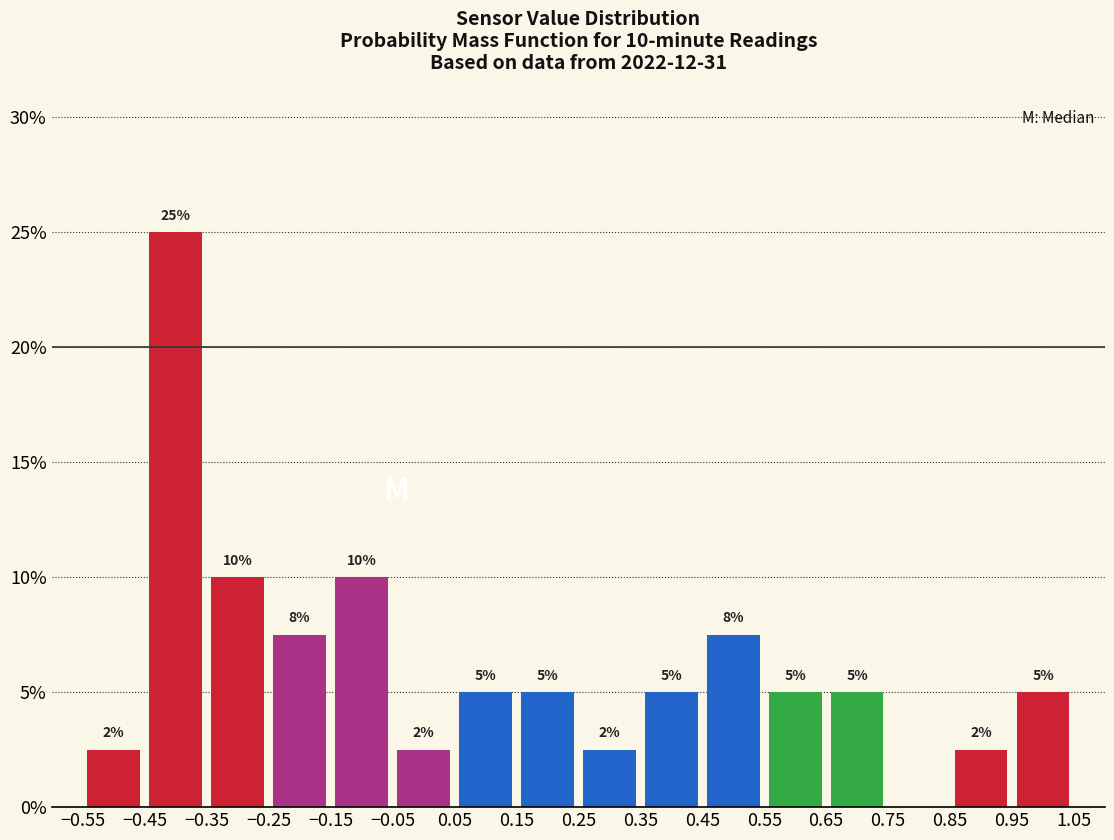

Which range on the x-axis has the tallest bar?

-0.45 to -0.35